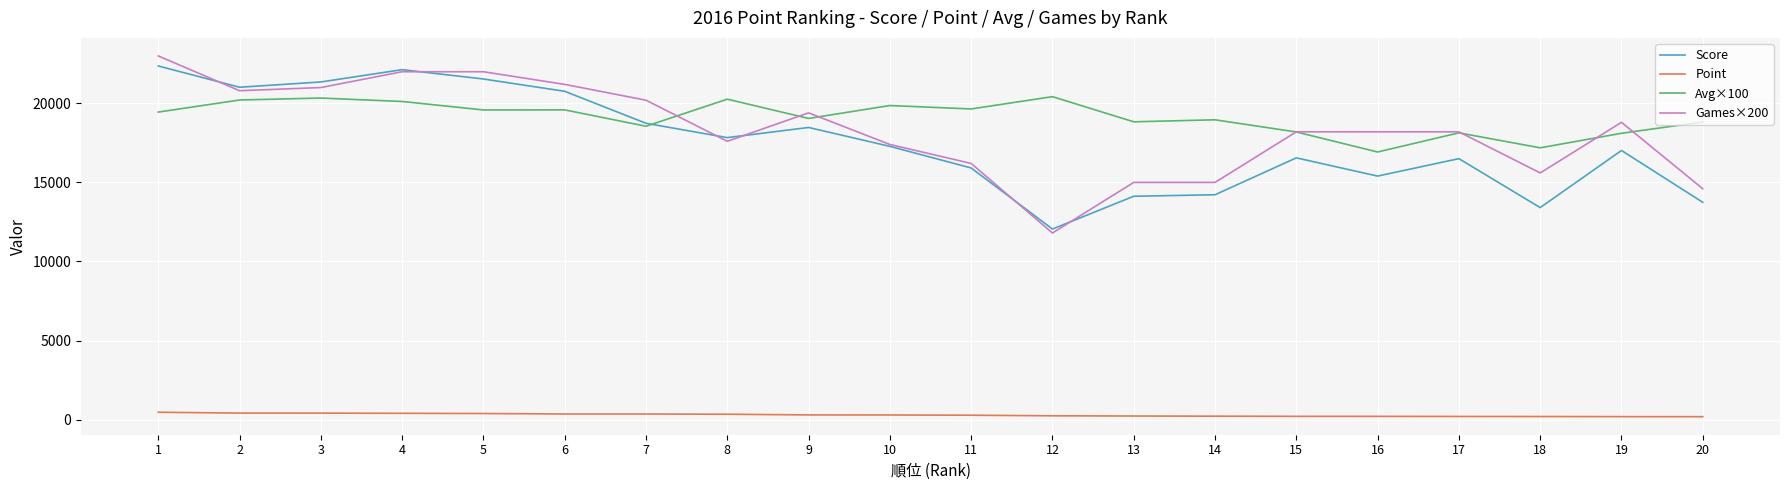

Does the chart have visible grid lines?

Yes